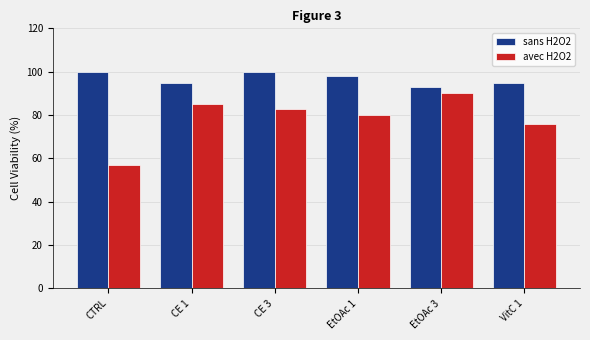

Is it true that sans H2O2 equals 100.0 at CTRL?

True